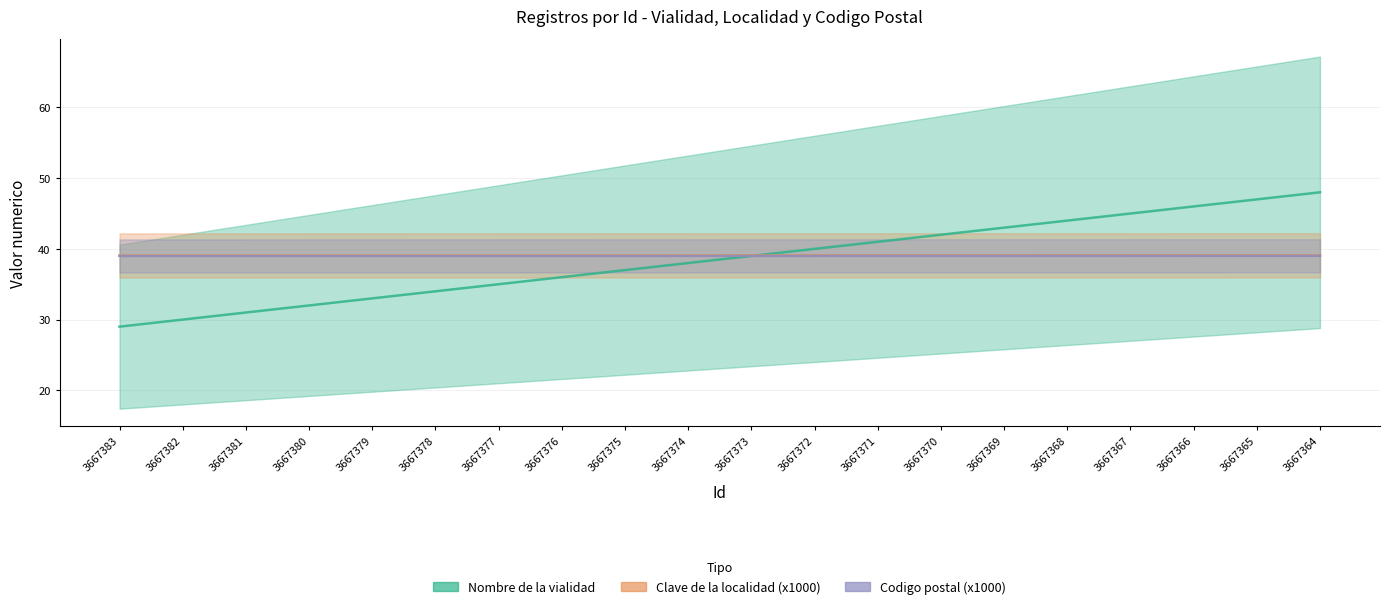

True or false: Nombre de la vialidad has more than 0 interior local peaks.

False